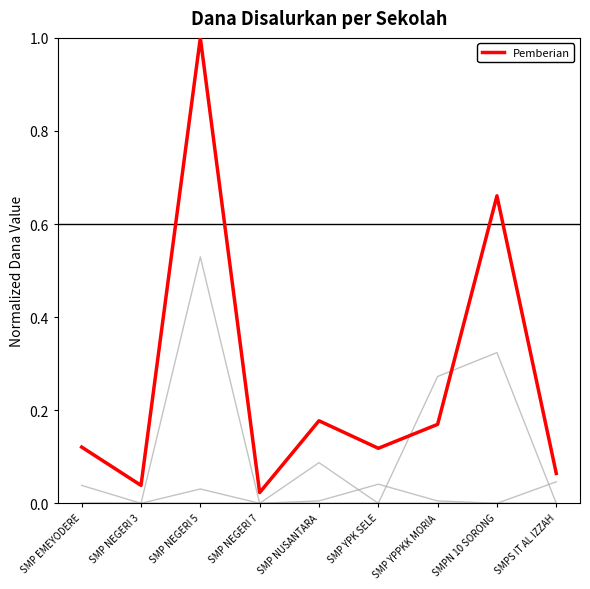

How many lines are shown in the chart?

5